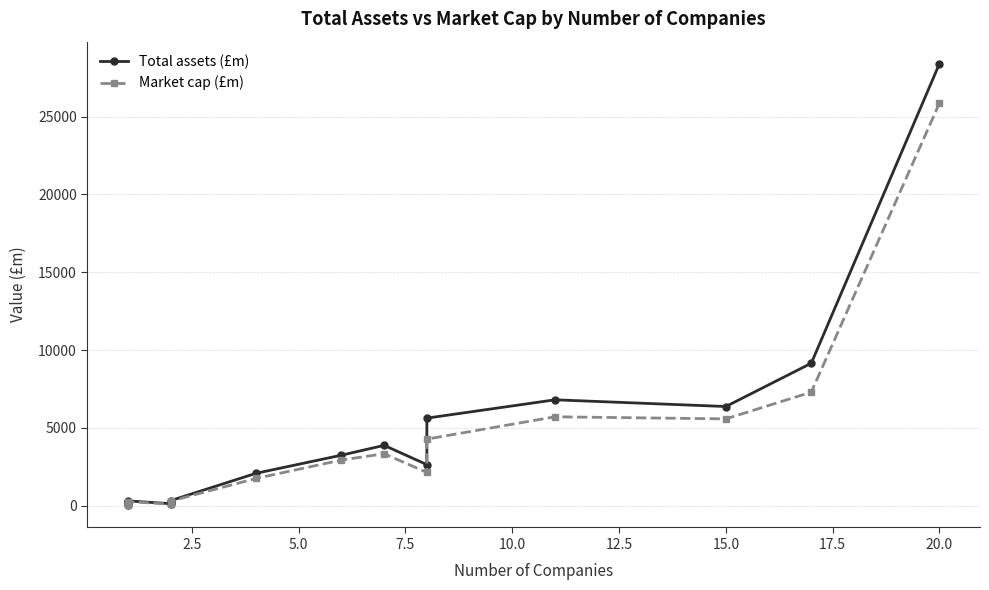

The value of Market cap (£m) at 15.0 is 1079.7. True or false?

False